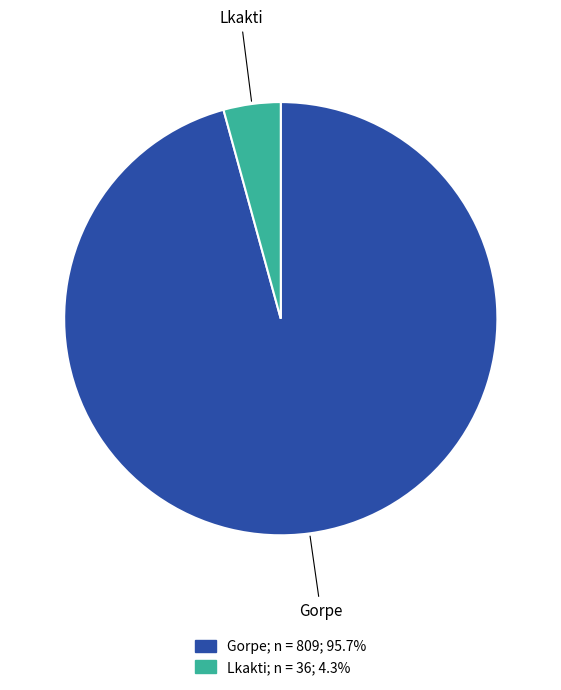

Which slice is the smallest?

Lkakti